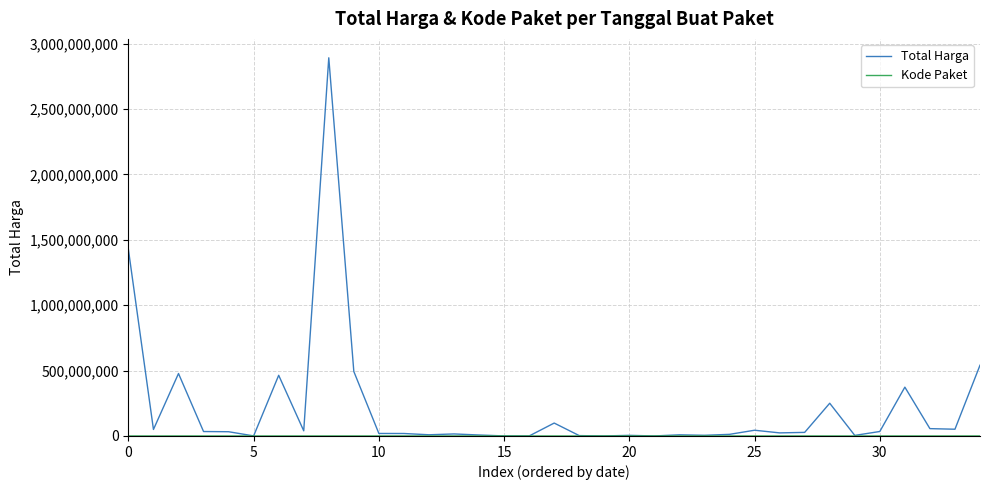

What is the greatest value displayed?

2892122000